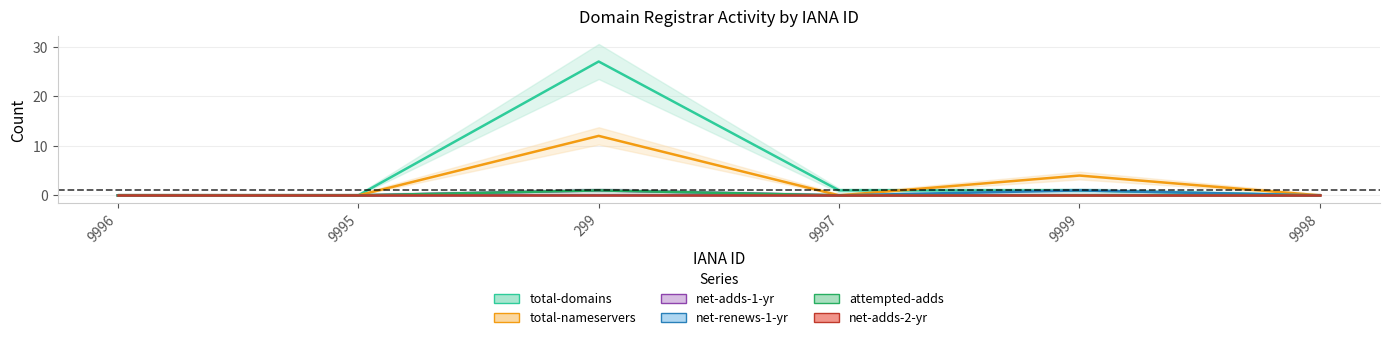

How many values in net-adds-1-yr are above zero?

1